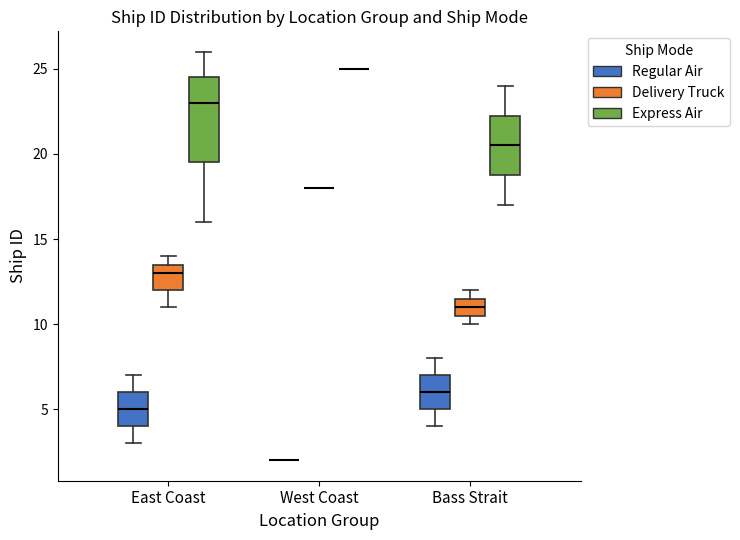

Reading left to right, transcribe this box plot: for each box, give where its median line is, the range the box spans, and where its two whiskers end, as read against the y-axis. The values are not printed on the chart, so give them approximately, as read against the axis.

East Coast (Regular Air): median 5.0, box 4.0 to 6.0, whiskers 3.0 to 7.0
East Coast (Delivery Truck): median 13.0, box 12.0 to 13.5, whiskers 11.0 to 14.0
East Coast (Express Air): median 23.0, box 19.5 to 24.5, whiskers 16.0 to 26.0
West Coast (Regular Air): box collapsed to a line at 2.0, whiskers 2.0 to 2.0
West Coast (Delivery Truck): box collapsed to a line at 18.0, whiskers 18.0 to 18.0
West Coast (Express Air): box collapsed to a line at 25.0, whiskers 25.0 to 25.0
Bass Strait (Regular Air): median 6.0, box 5.0 to 7.0, whiskers 4.0 to 8.0
Bass Strait (Delivery Truck): median 11.0, box 10.5 to 11.5, whiskers 10.0 to 12.0
Bass Strait (Express Air): median 20.5, box 19.0 to 22.5, whiskers 17.0 to 24.0